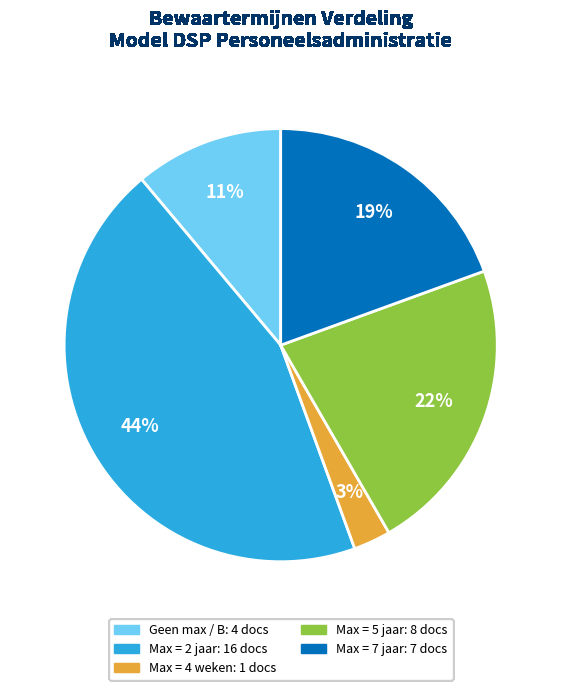

How many slices are in this pie chart?

5